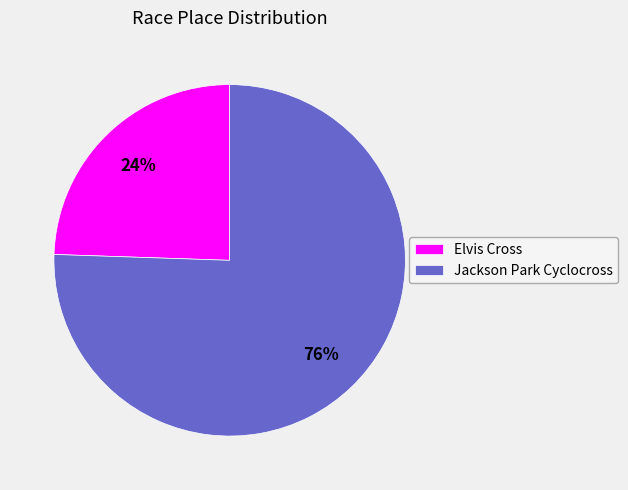

Do Elvis Cross and Jackson Park Cyclocross together represent more than half of the pie?

Yes